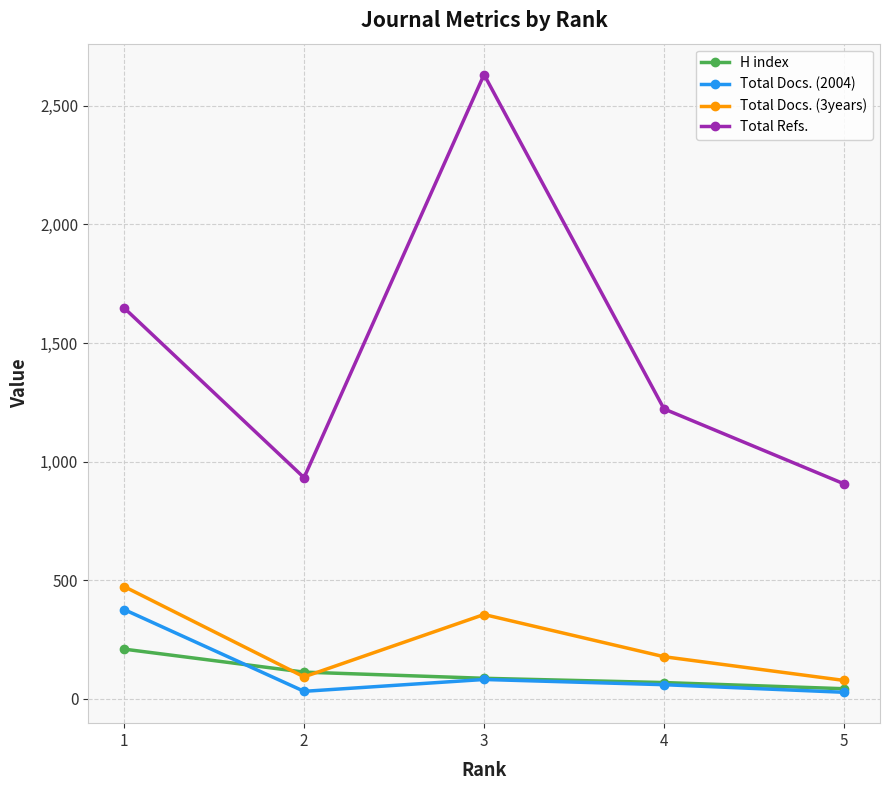

What are all the series names shown in the legend?

H index, Total Docs. (2004), Total Docs. (3years), Total Refs.